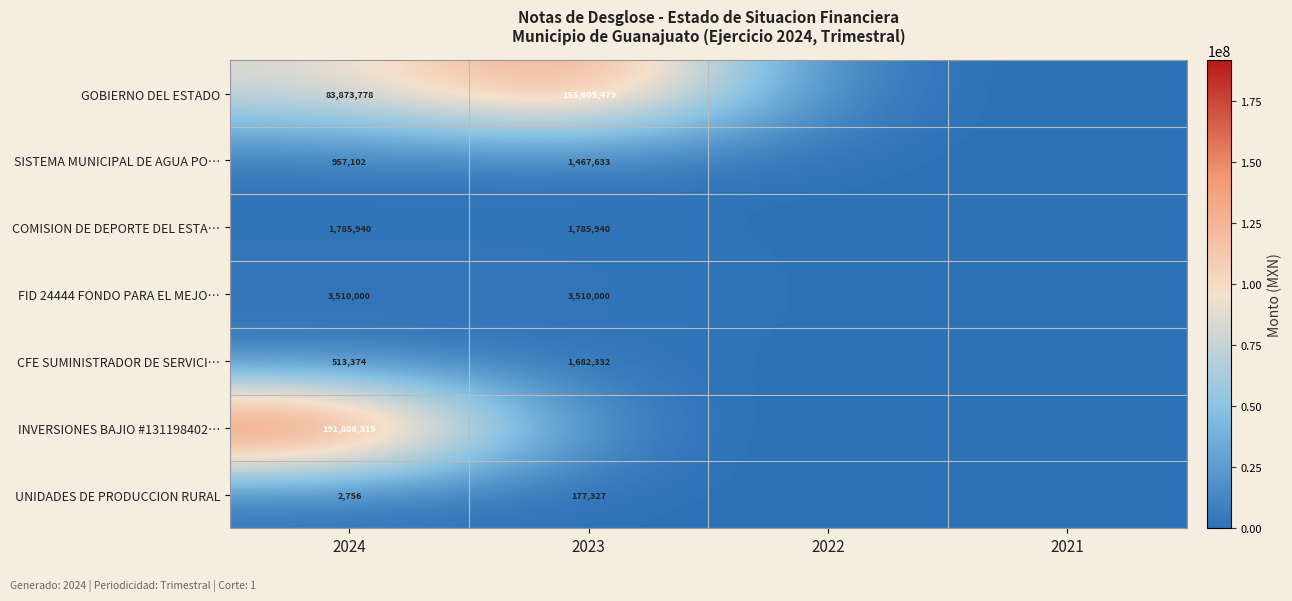

Is the value of GOBIERNO DEL ESTADO at 2024 greater than the value of UNIDADES DE PRODUCCION RURAL at 2023?

Yes